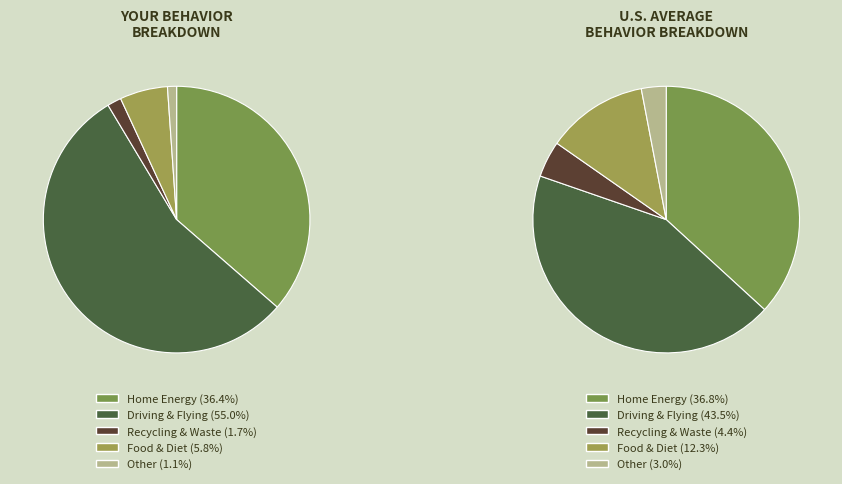

How many slices are in this pie chart?

5